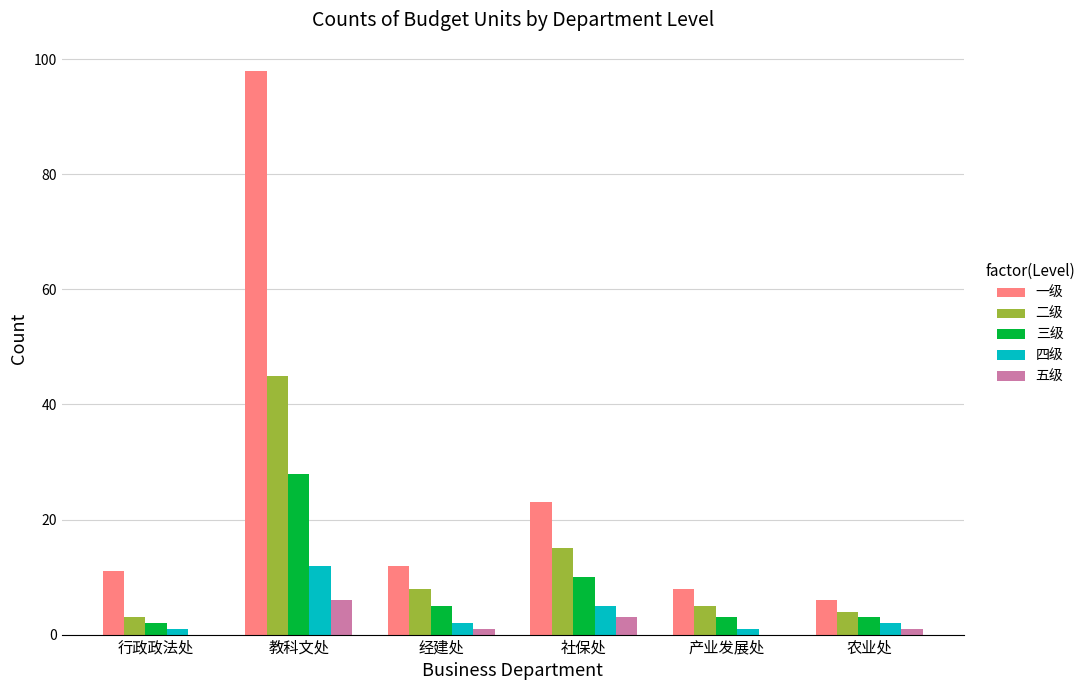

Is the value of 三级 at 教科文处 greater than the value of 一级 at 产业发展处?

Yes